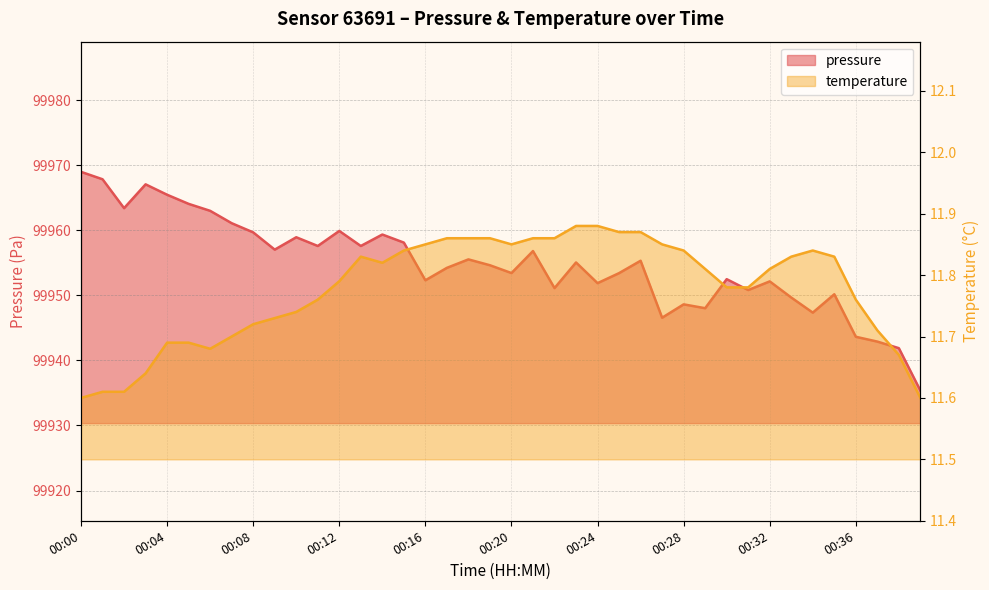

What is the difference between the pressure values at 00:33 and 00:27?

3.1